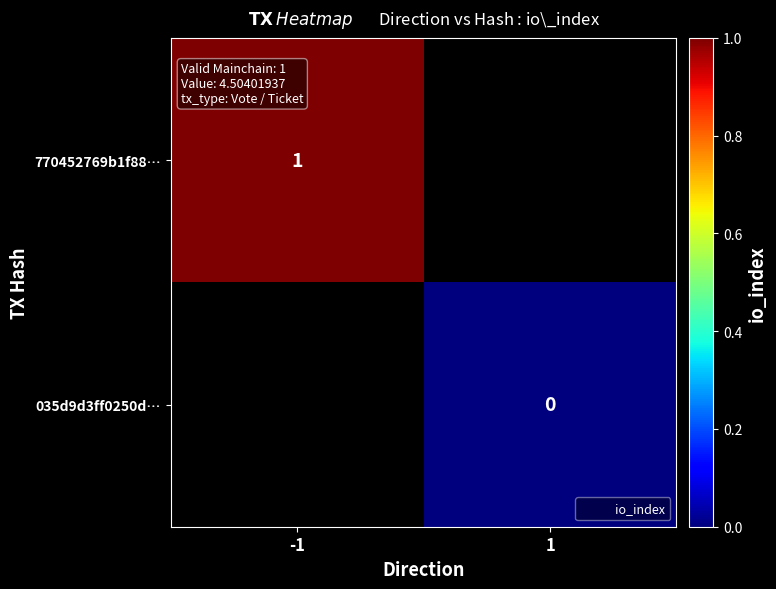

What is the greatest value displayed?

1.0